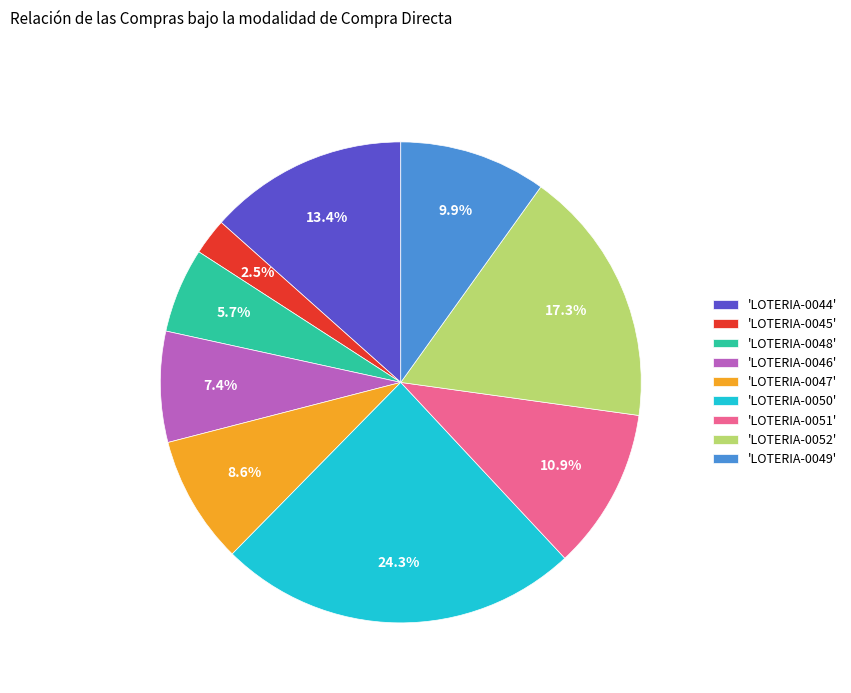

What is the largest slice in the pie chart?

'LOTERIA-0050'